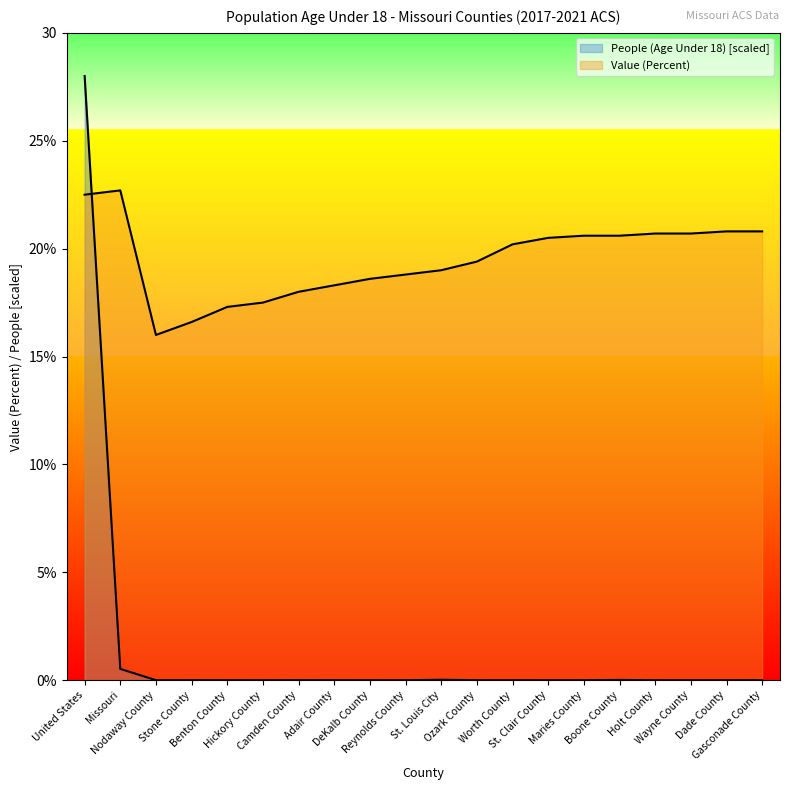

Where do Value (Percent) and People (Age Under 18) [scaled] first cross each other?

United States and Missouri